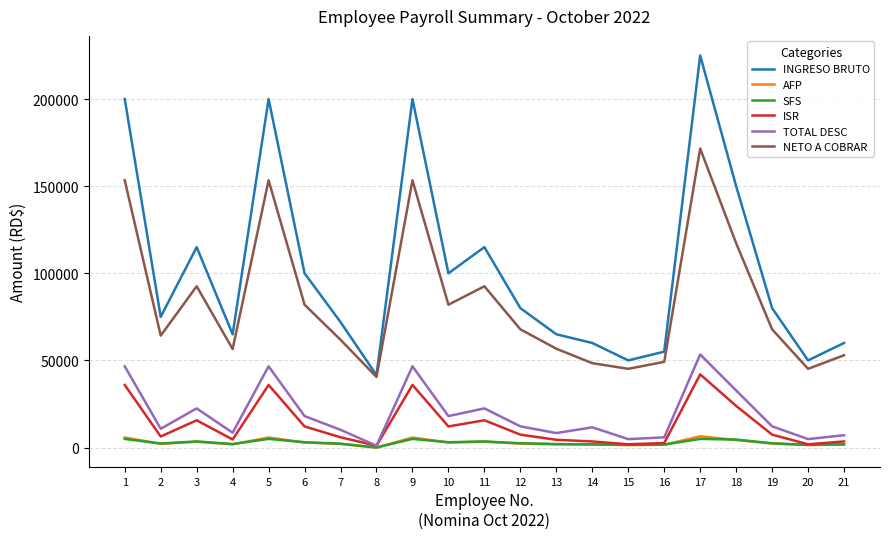

How many categories are shown in the chart?

21